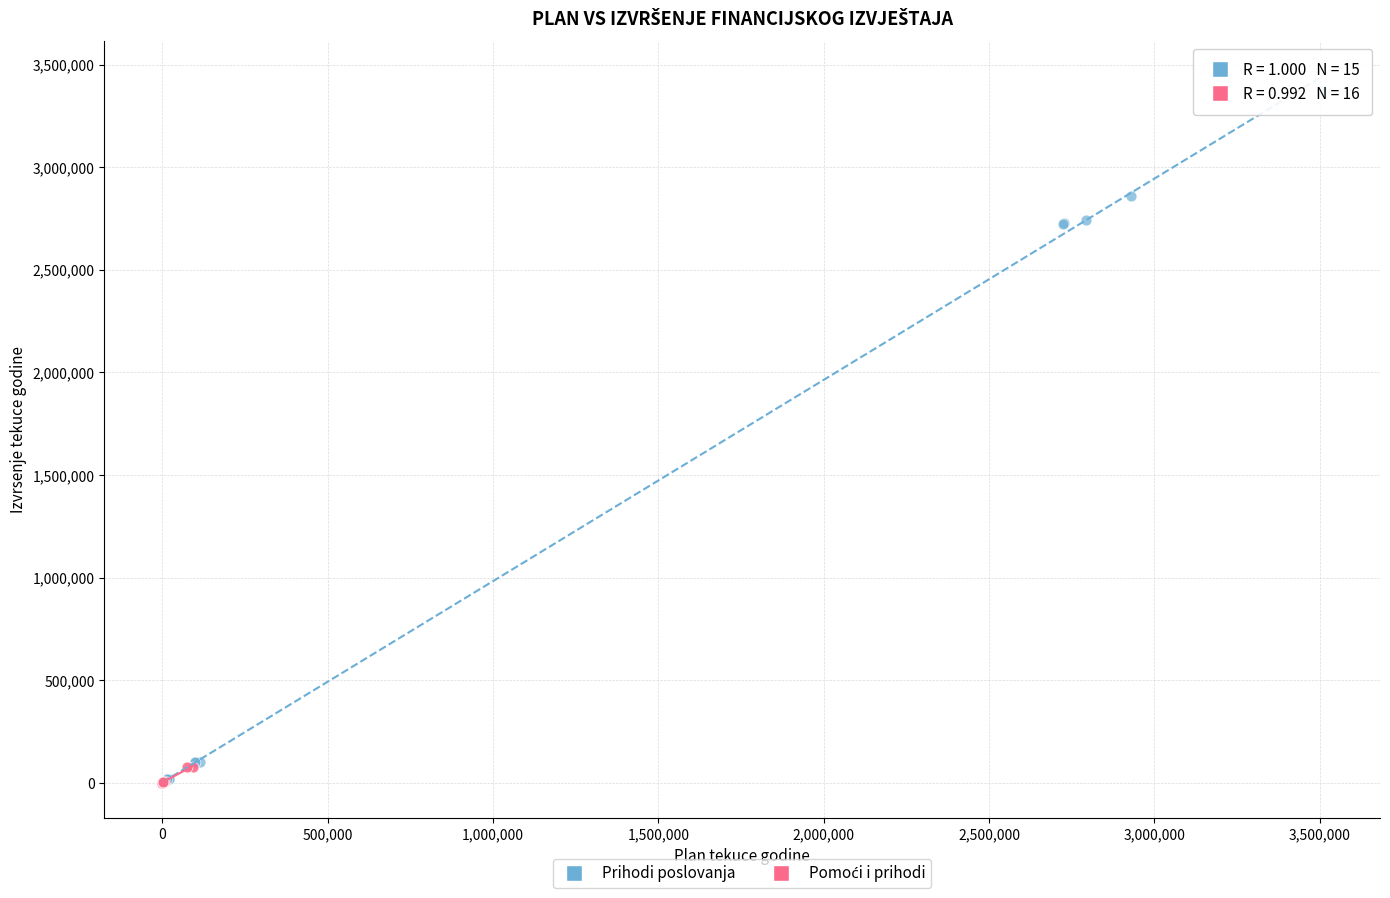

Which series has the widest spread of Y values?

Prihodi poslovanja